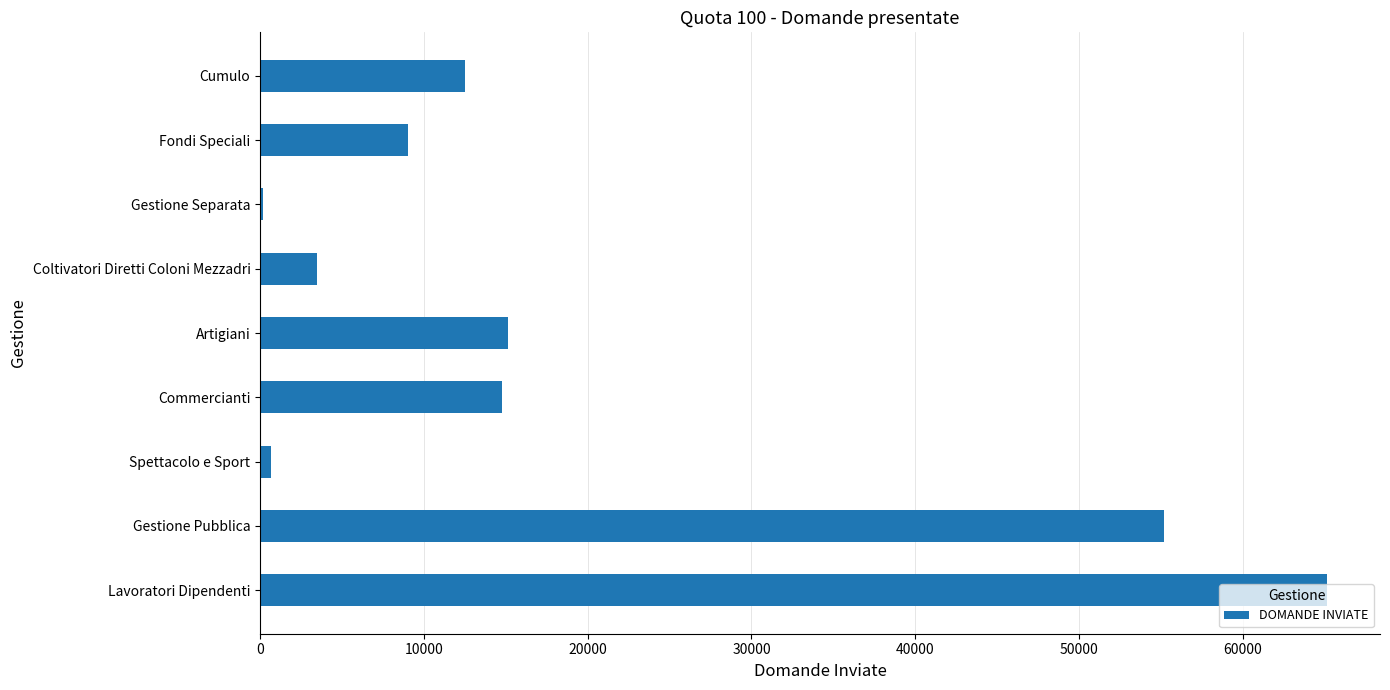

What is the maximum value shown in the chart?

65120